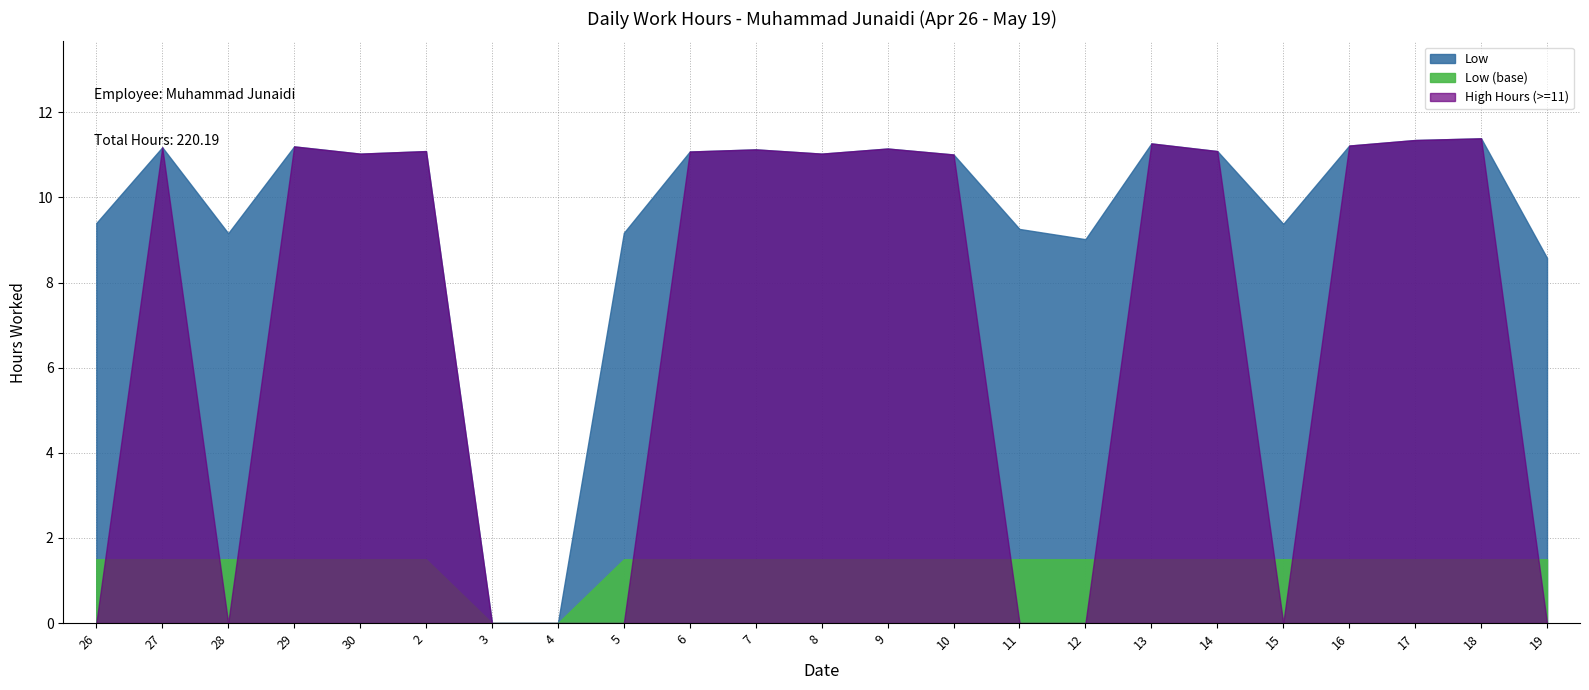

What is the difference between the values at 11 and 27?

1.9